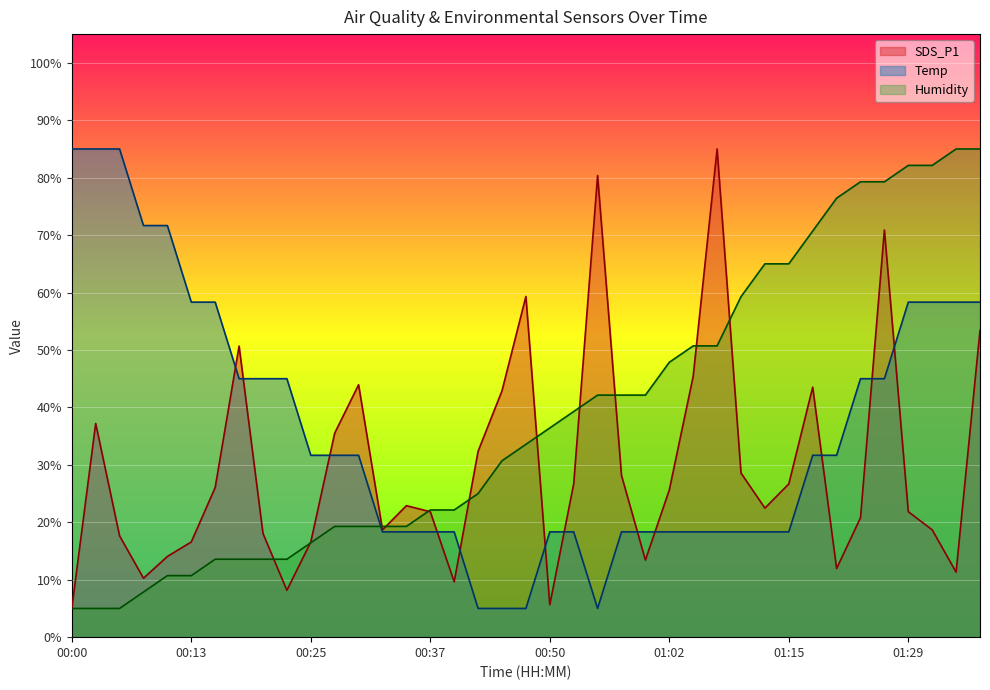

How many data points does each series have?

39